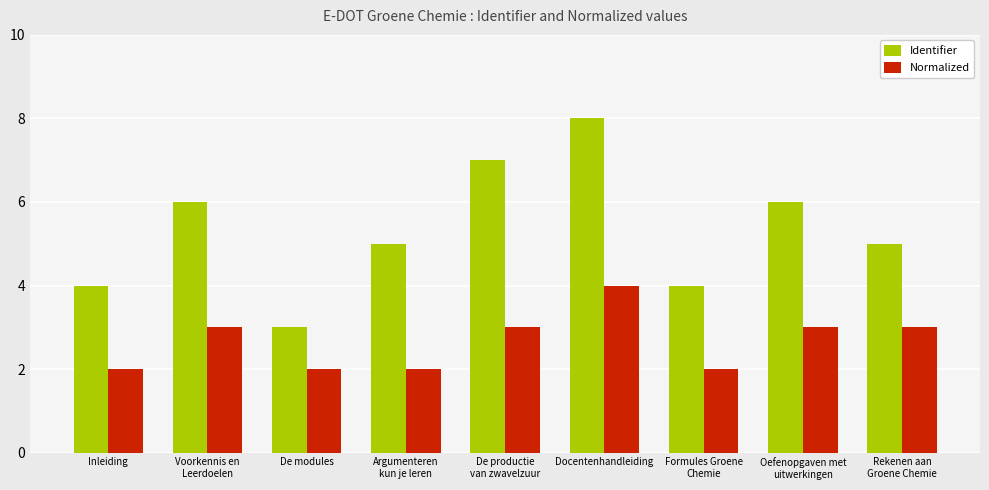

What is the greatest value displayed?

8